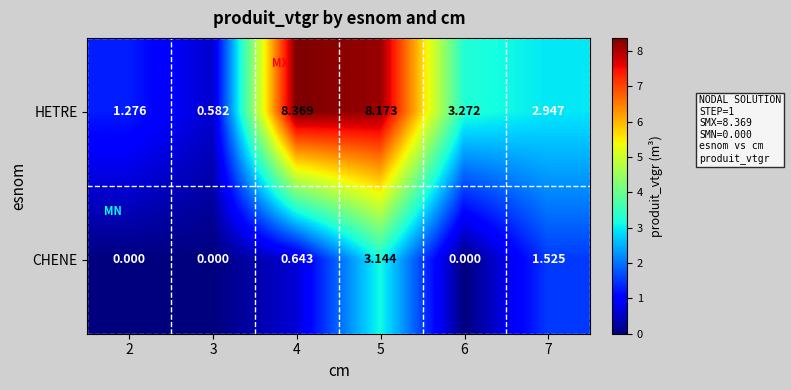

Which category has the highest value across all series?

4